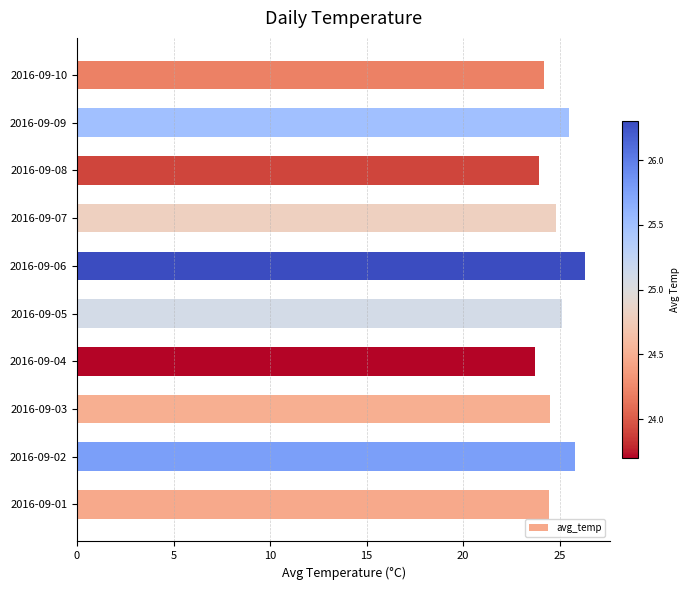

The value at 2016-09-05 is 35.7. True or false?

False